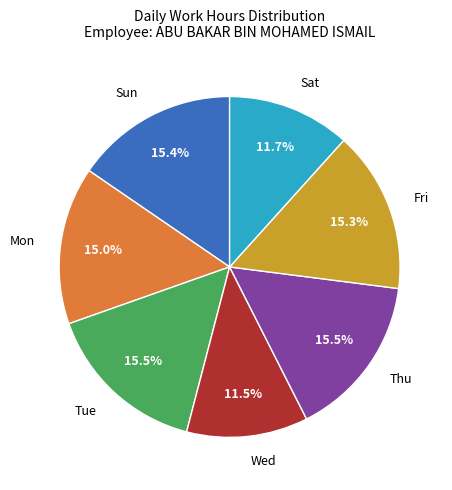

Is there any slice that represents more than half of the pie?

No